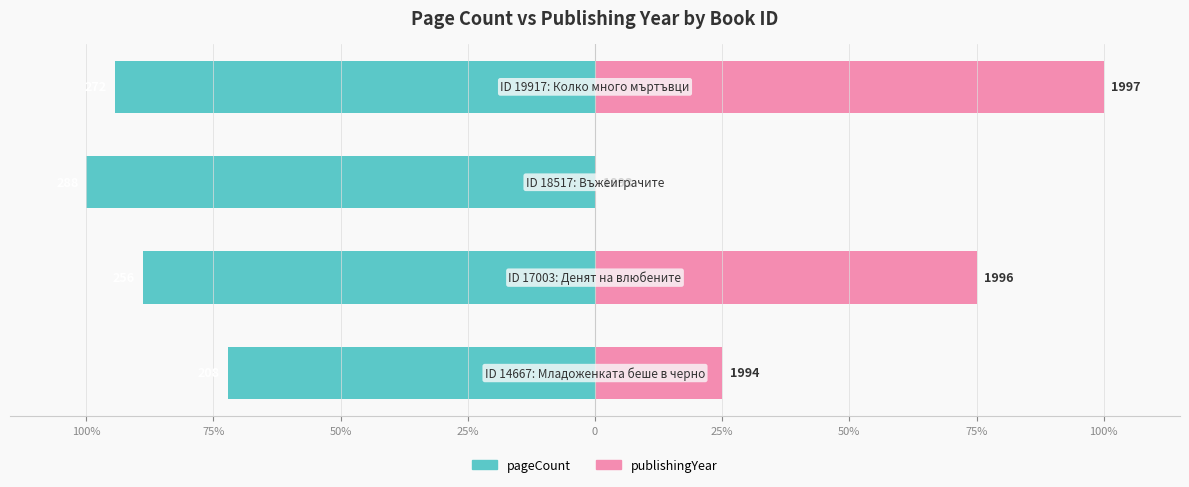

How many values in the pageCount series exceed -88?

1